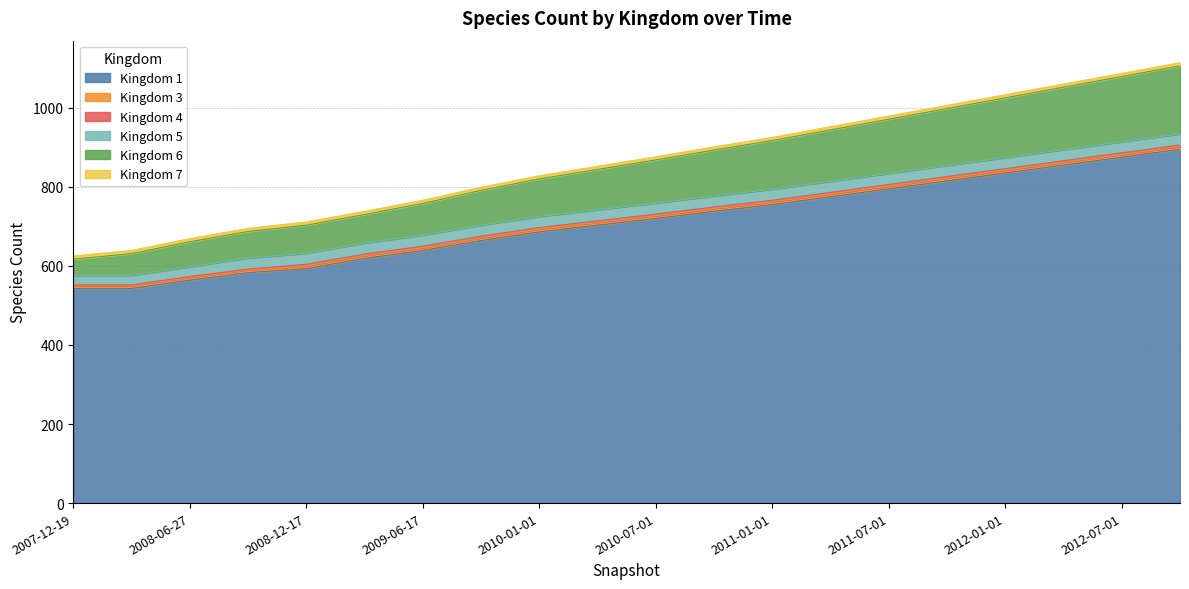

What is the label of the 16th point from the right?

2008-12-17